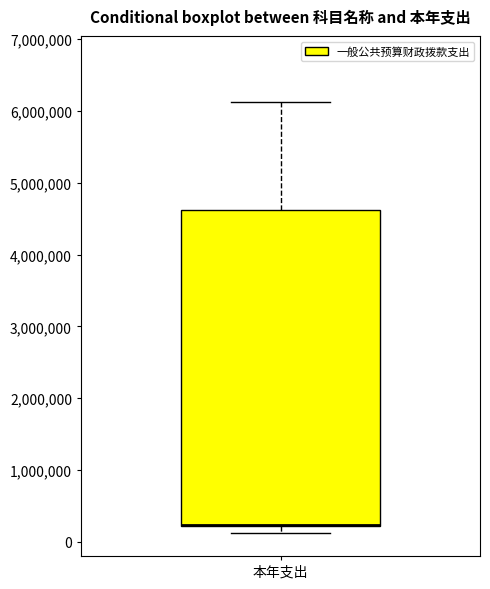

Read this box plot against the y-axis: the position of the median line, the range covered by the box, and the ends of both whiskers. The values are not printed on the chart, so give them approximately, as read against the axis.

median 200000 (drawn on the box's lower edge), box 200000 to 4600000, whiskers 100000 to 6100000